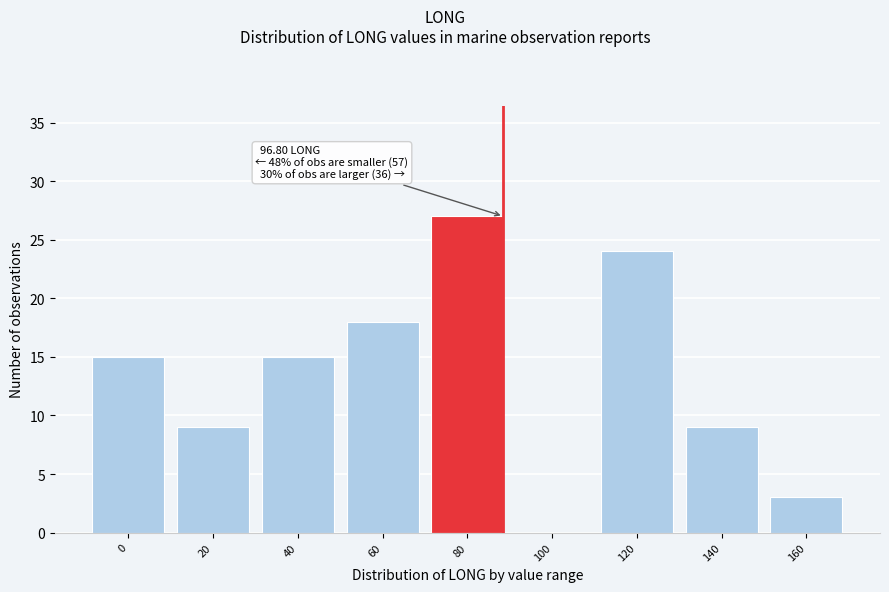

Reading left to right, list all the values displayed in this chart.

0=15	20=9	40=15	60=18	80=27	100=0	120=24	140=9	160=3